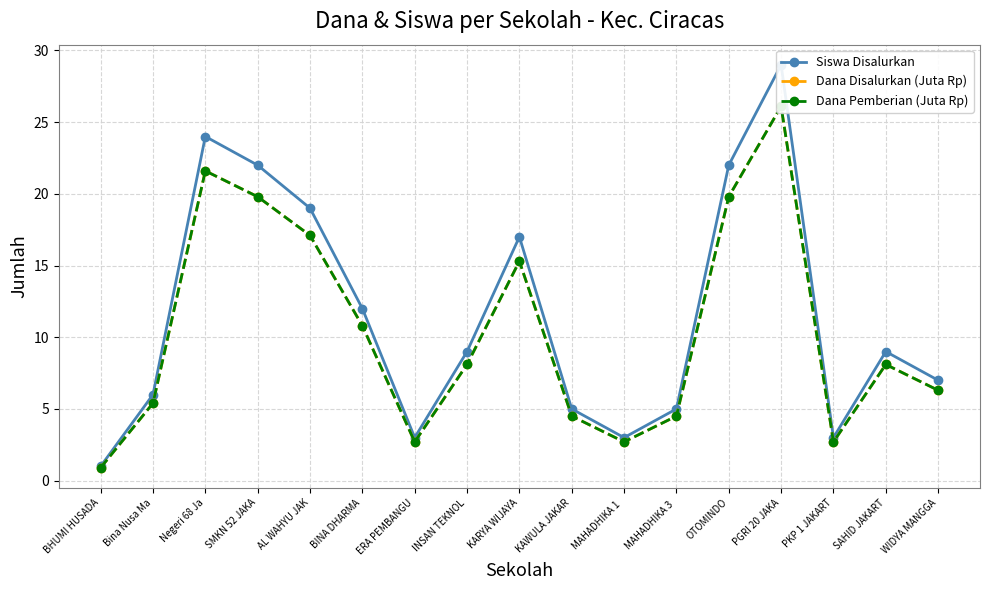

What is the value of the Siswa Disalurkan point at the 5th from the left?

19.0